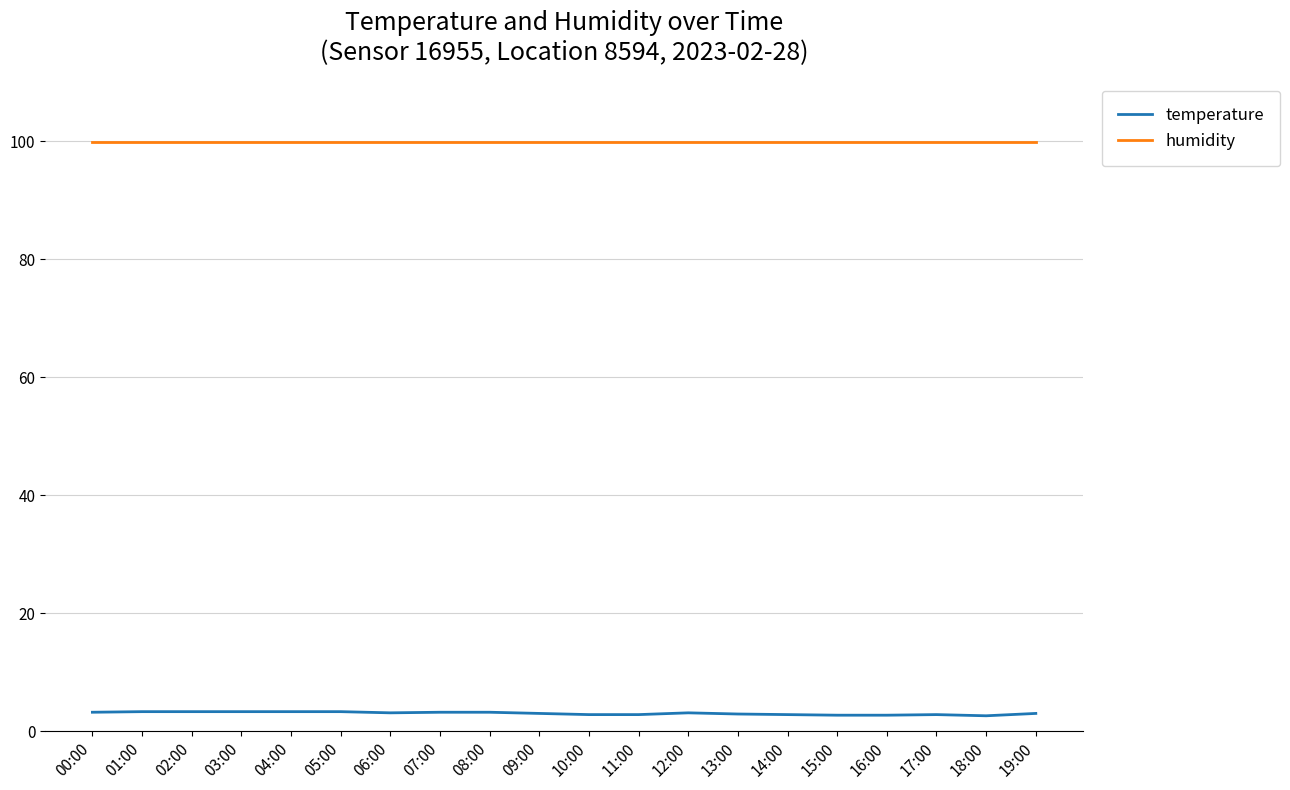

What is the difference between the highest and lowest values at 19:00?

96.9